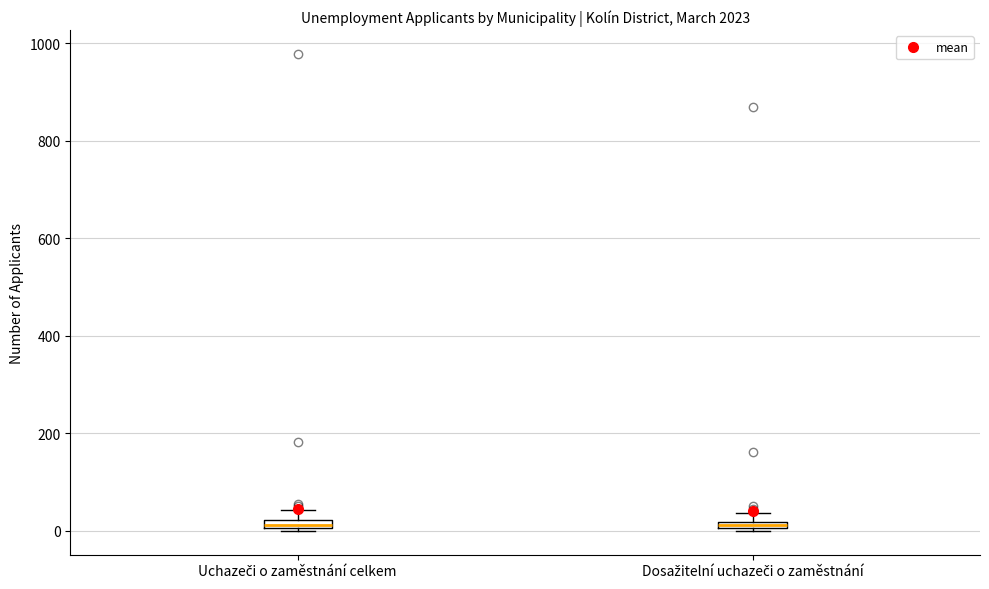

Where does the upper whisker of the box for Uchazeči o zaměstnání celkem end on the y-axis? The values are not printed on the chart, so give them approximately, as read against the axis.

40